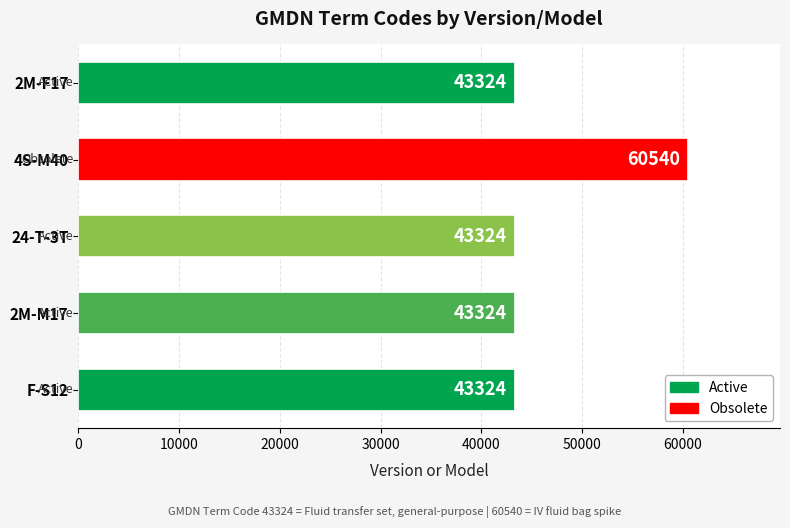

Is it true that the value at 2M-F17 is 71868?

False